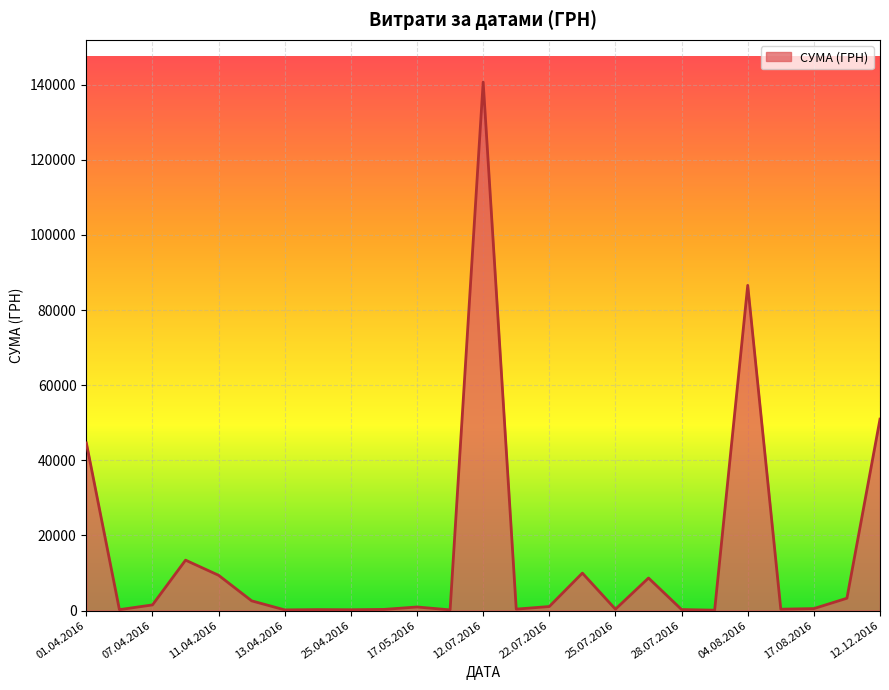

What is the maximum value shown in the chart?

140706.2